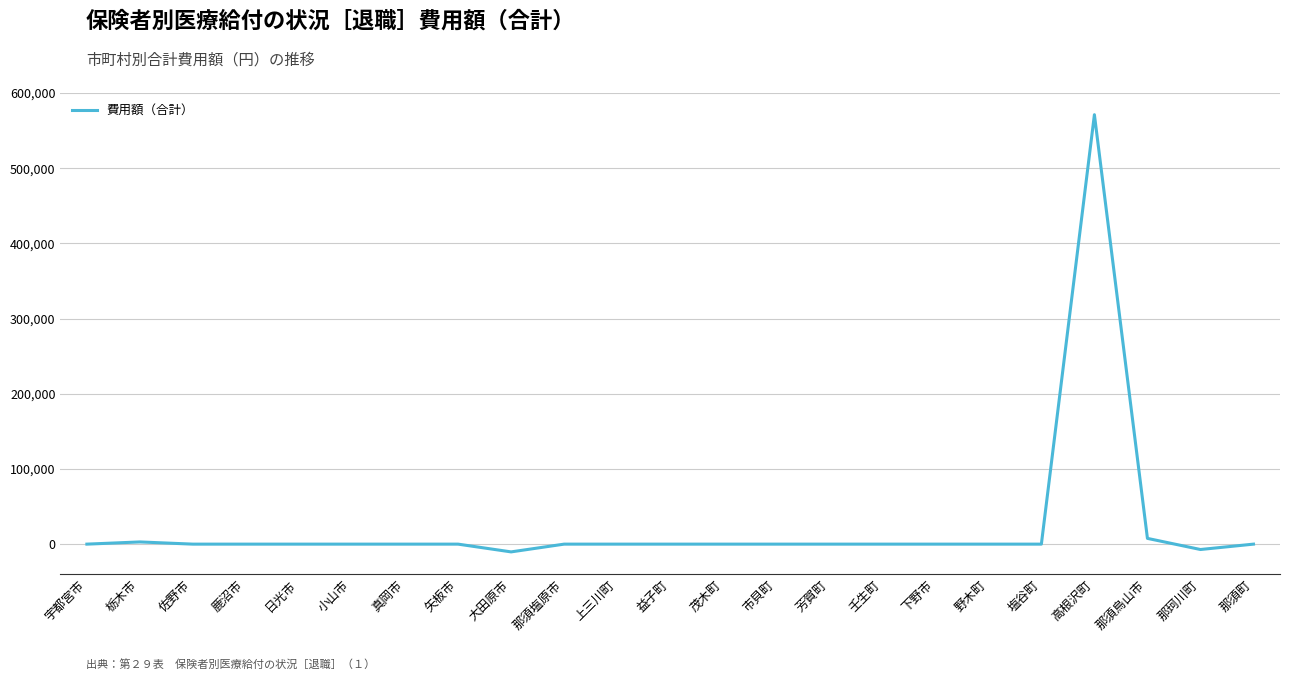

Count the number of categories in the chart.

23